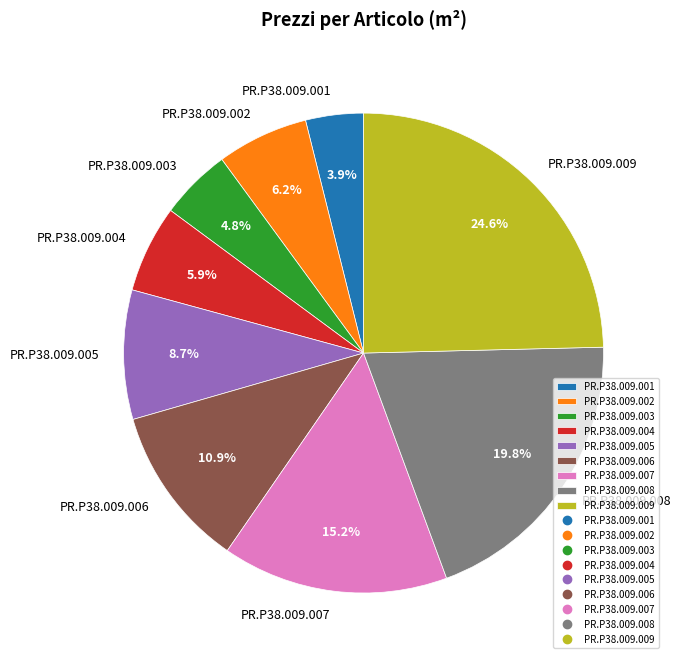

Is the sum of PR.P38.009.004 and PR.P38.009.009 greater than half?

No